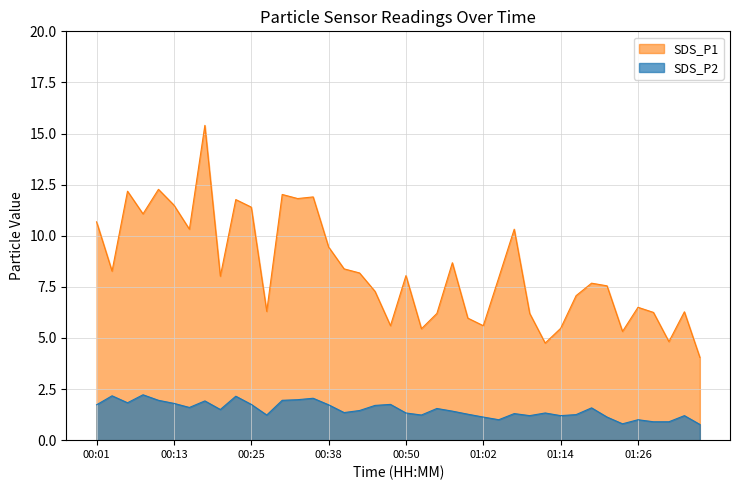

Reading left to right, extract all data points from this chart.

SDS_P1: 10.7	8.3	12.2	11.1	12.3	11.5	10.3	15.4	8.0	11.8	11.4	6.3	12.0	11.8	11.9	9.4	8.4	8.2	7.3	5.6	8.1	5.5	6.2	8.7	6.0	5.6	8.0	10.3	6.2	4.8	5.5	7.1	7.7	7.5	5.3	6.5	6.2	4.8	6.3	4.0
SDS_P2: 1.7	2.2	1.8	2.2	1.9	1.8	1.6	1.9	1.5	2.1	1.8	1.2	1.9	2.0	2.0	1.7	1.4	1.4	1.7	1.8	1.3	1.2	1.6	1.4	1.3	1.1	1.0	1.3	1.2	1.3	1.2	1.2	1.6	1.1	0.8	1.0	0.9	0.9	1.2	0.8